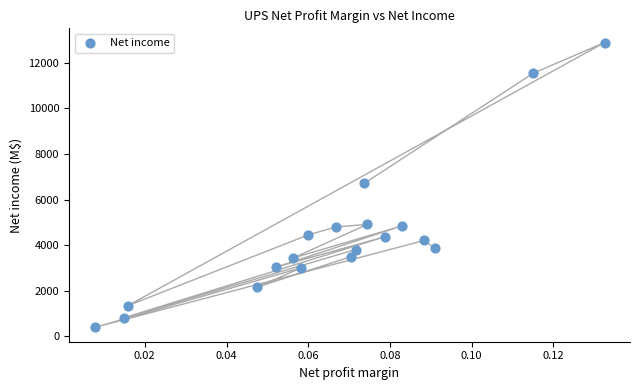

What is the range of Y values (max minus min)?

12508